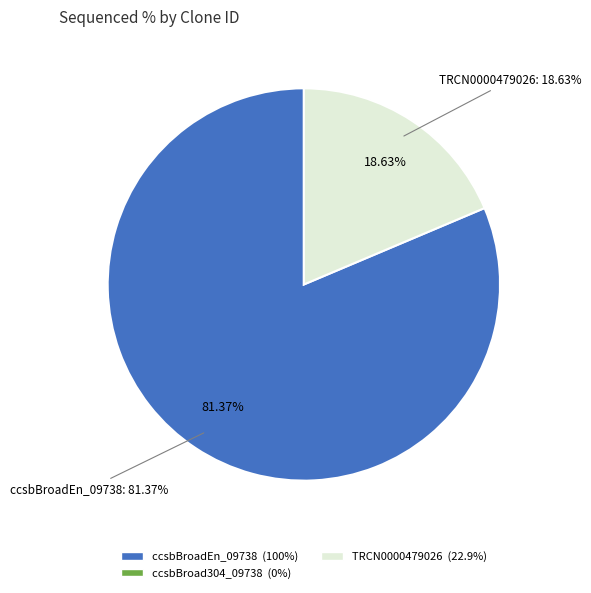

Which slice is the smallest?

ccsbBroad304_09738